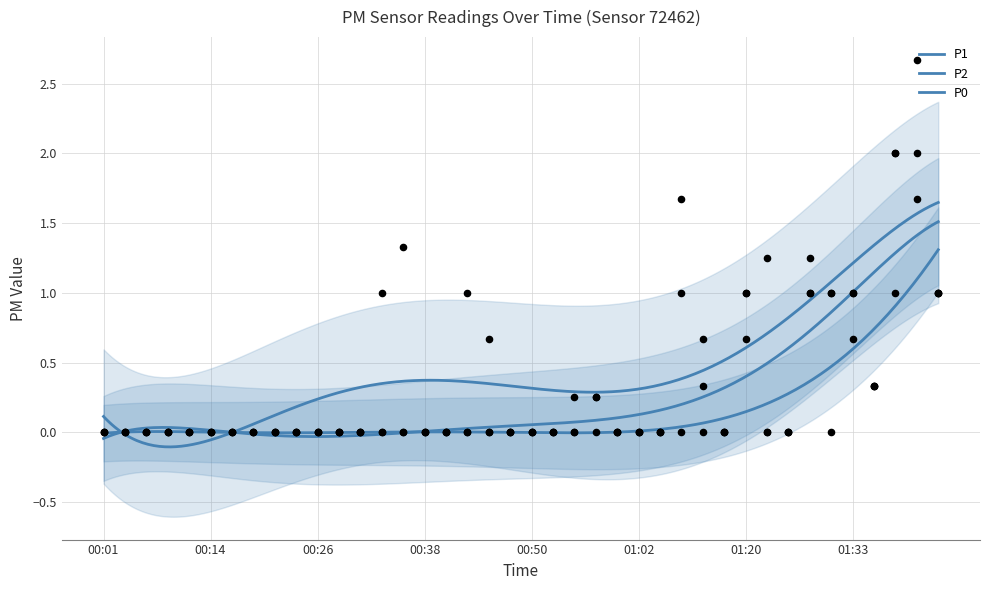

At how many categories does at least one series exceed 0?

17